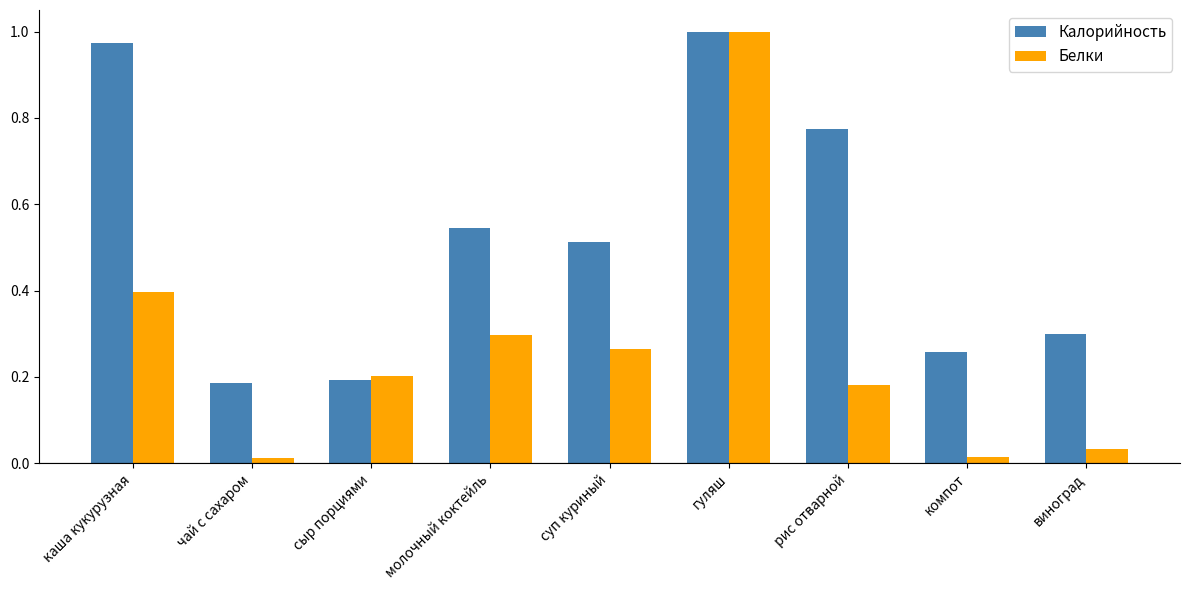

At which category does the chart reach its peak across all series?

гуляш